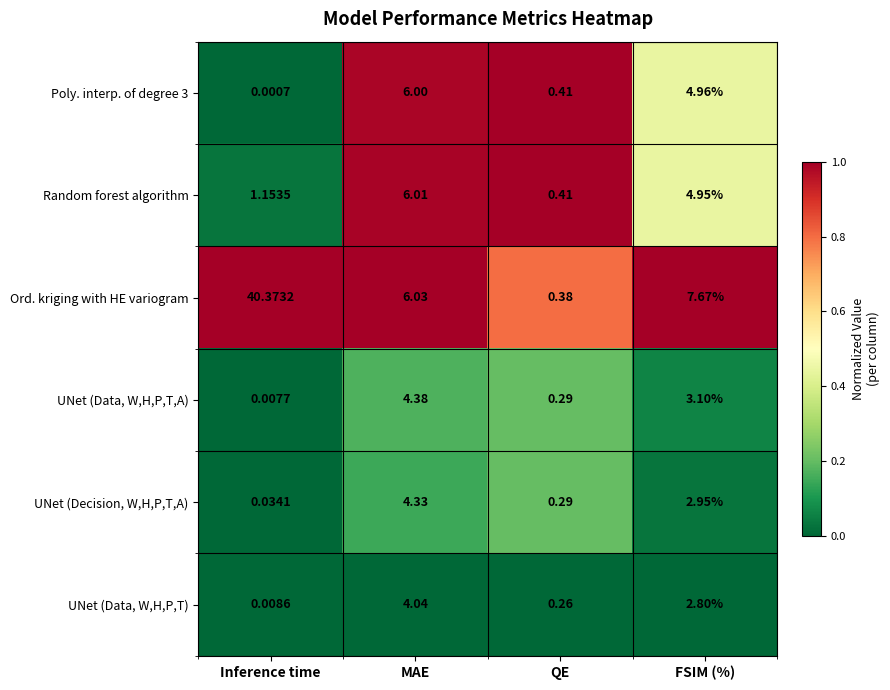

What is the difference between the highest and lowest values at MAE?

2.0